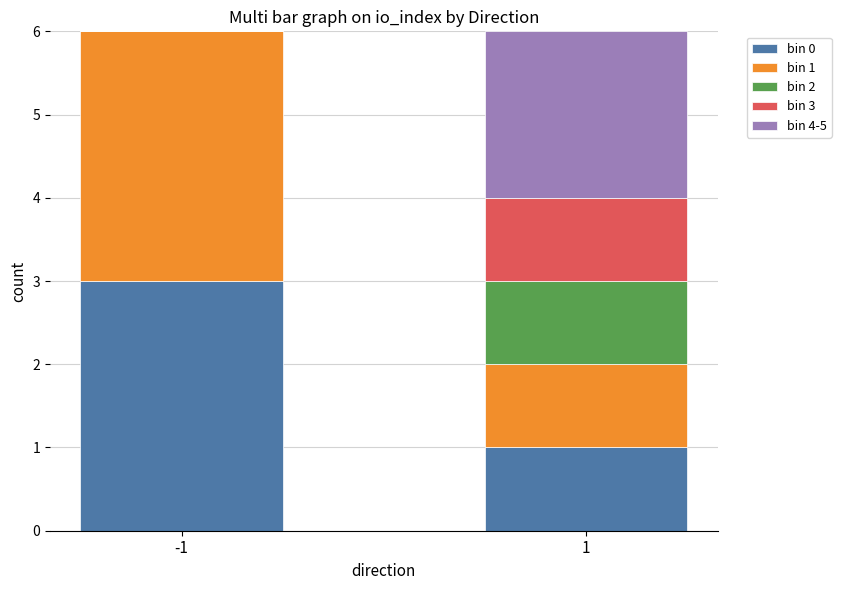

Are the bars horizontal?

No